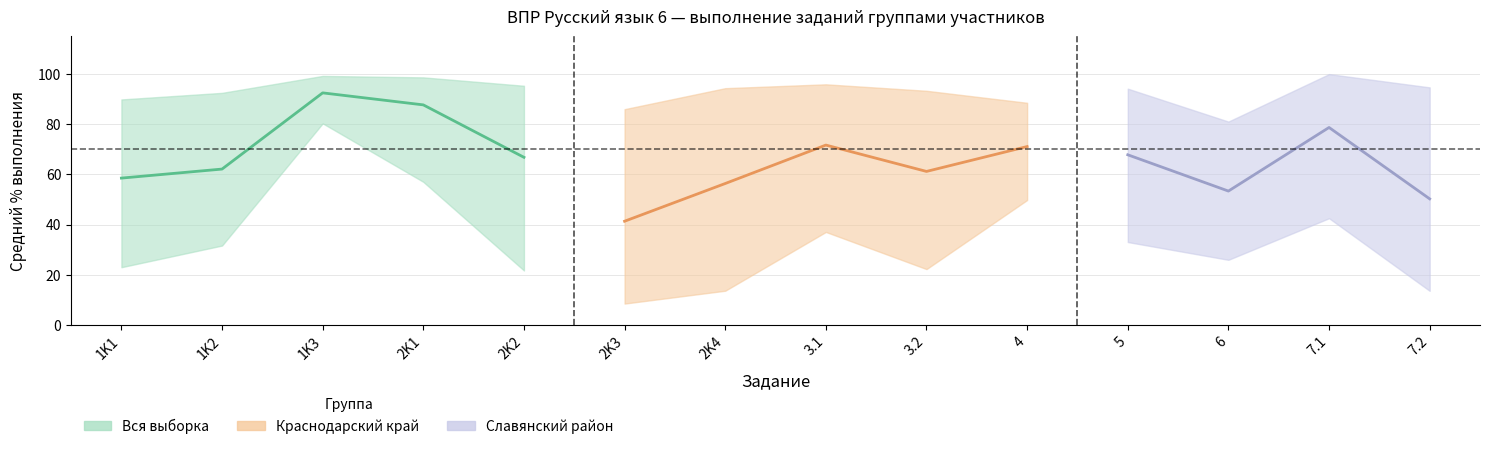

Is this an area chart (filled region under the line)?

No